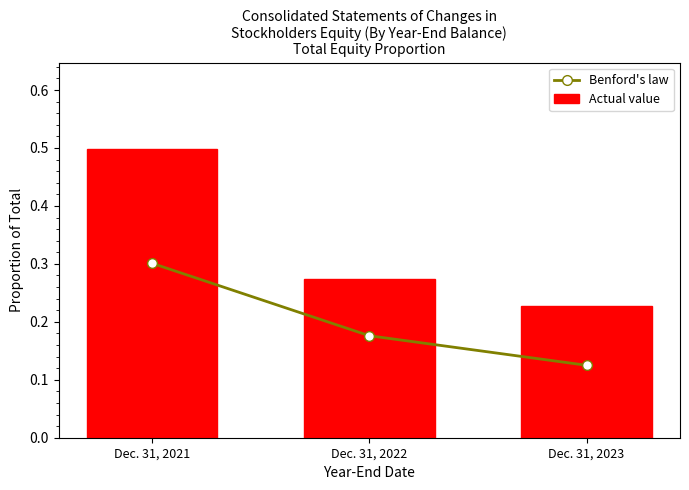

What is the difference between the Actual value values at Dec. 31, 2021 and Dec. 31, 2022?

0.2